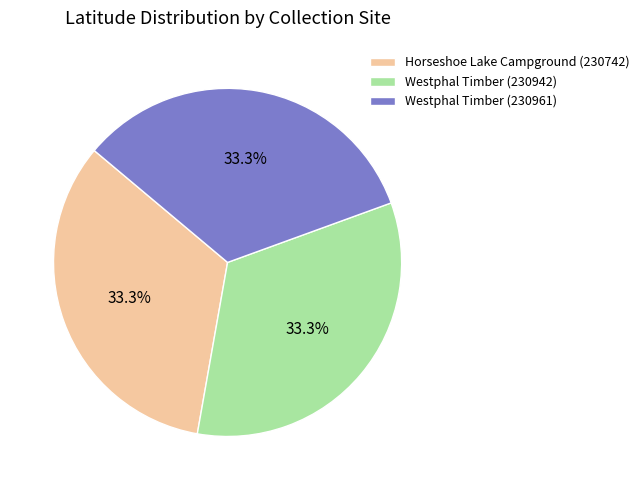

What is the total percentage of Horseshoe Lake Campground (230742) and Westphal Timber (230942)?

66.7%